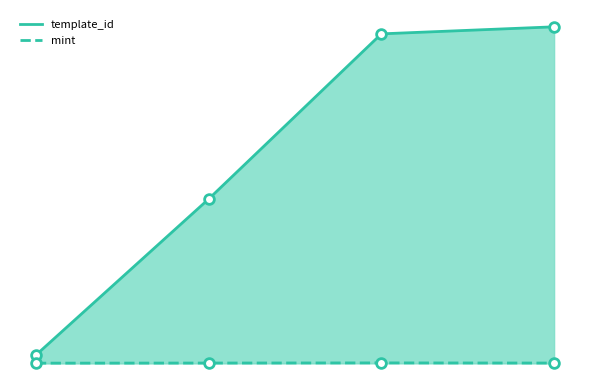

What are all the series names shown in the legend?

template_id, mint